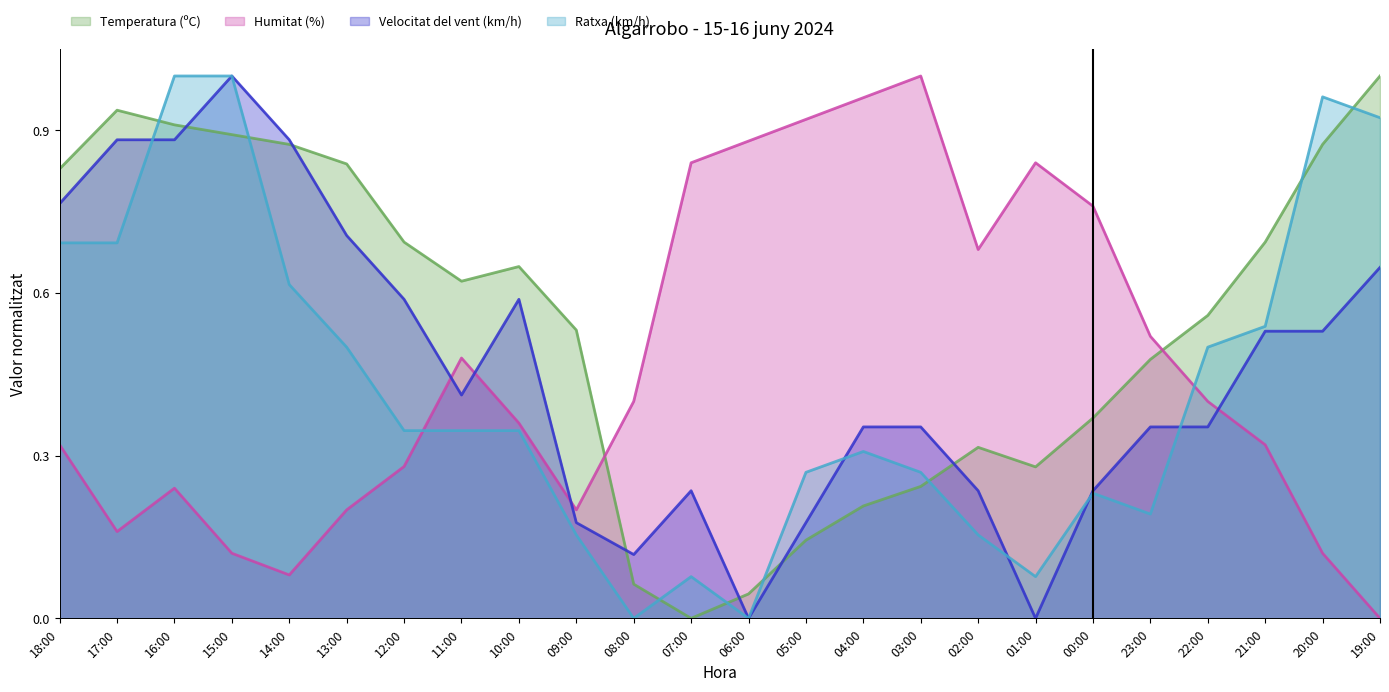

Is it true that Humitat (%) equals 0.4 at 16:00?

False